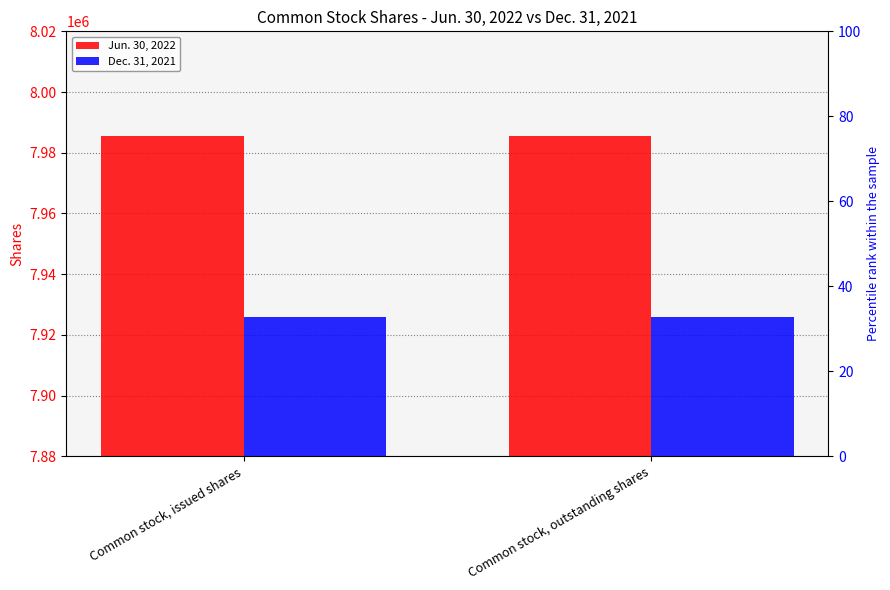

At which label does Jun. 30, 2022 reach its peak?

Common stock, issued shares